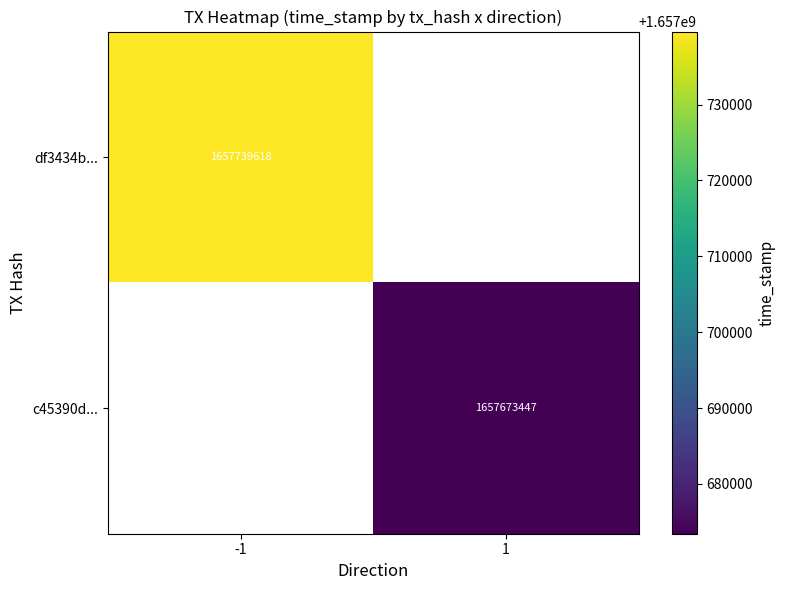

True or false: c45390d... has a value of 2279766161 at 1.

False